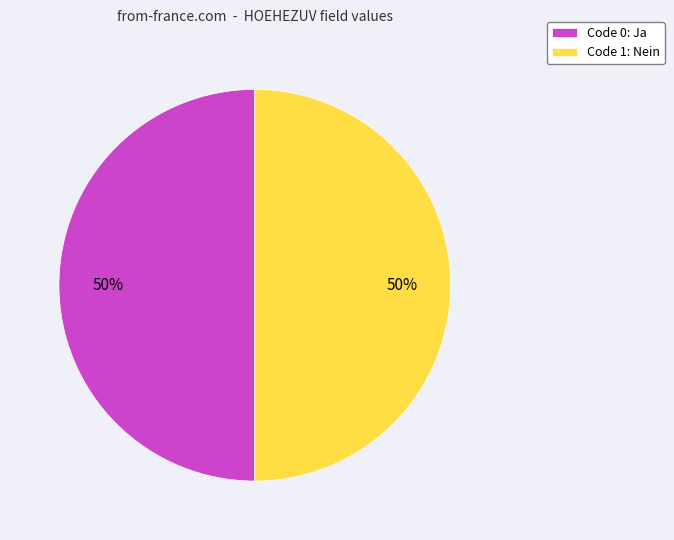

Count the number of slices in the pie.

2